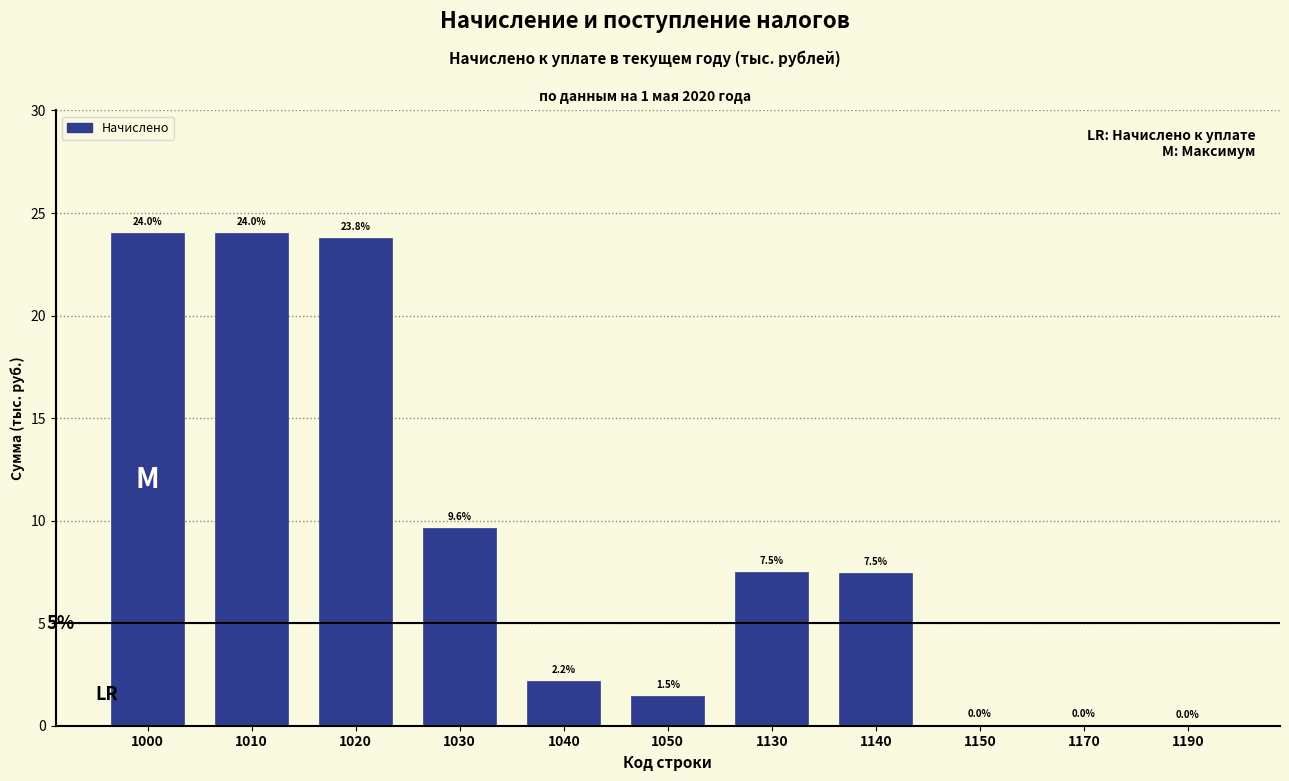

What is the approximate value at 1050?

1.5